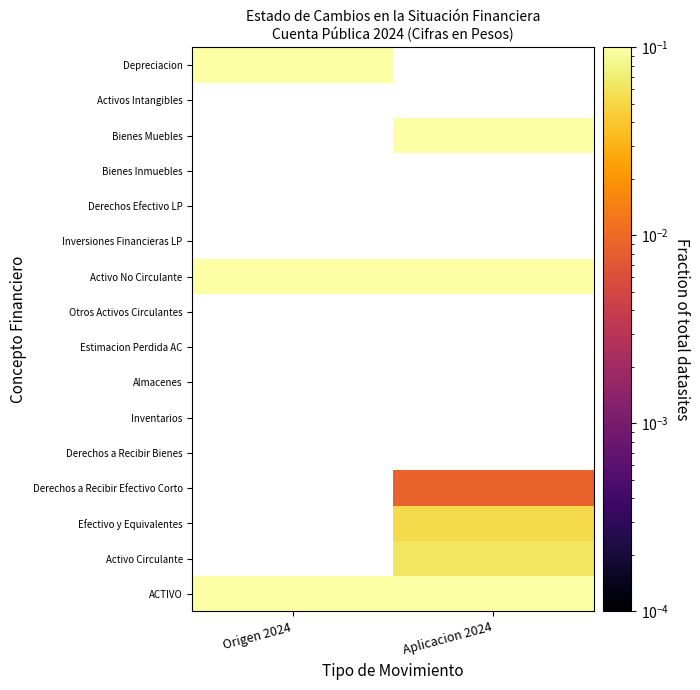

At which category does the chart reach its minimum across all series?

Aplicacion 2024